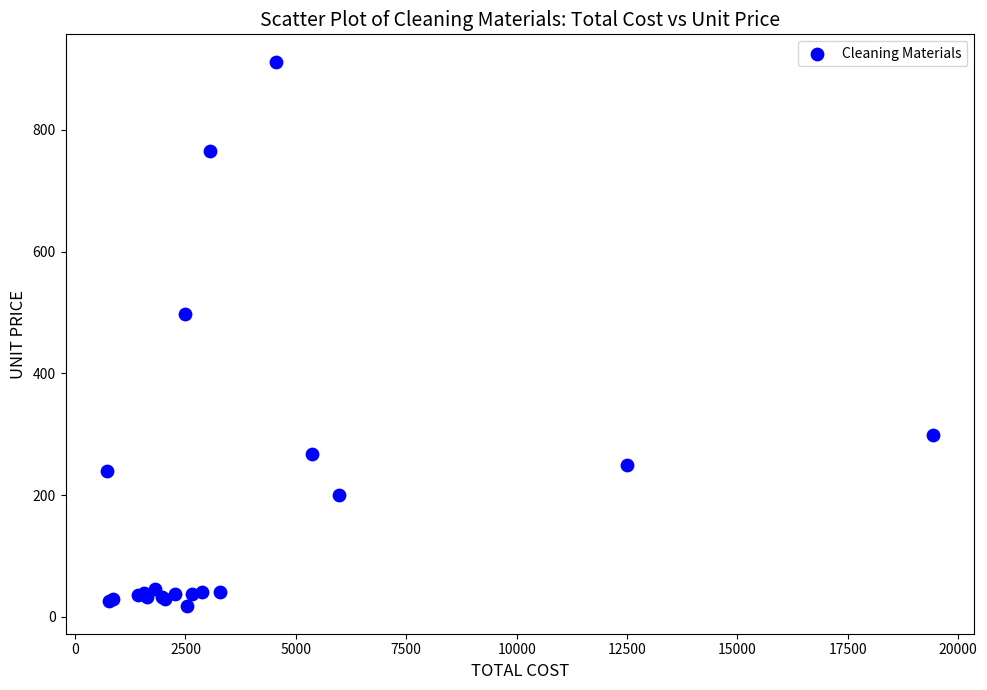

What Y value in the scatter plot is closest to 464?

498.0